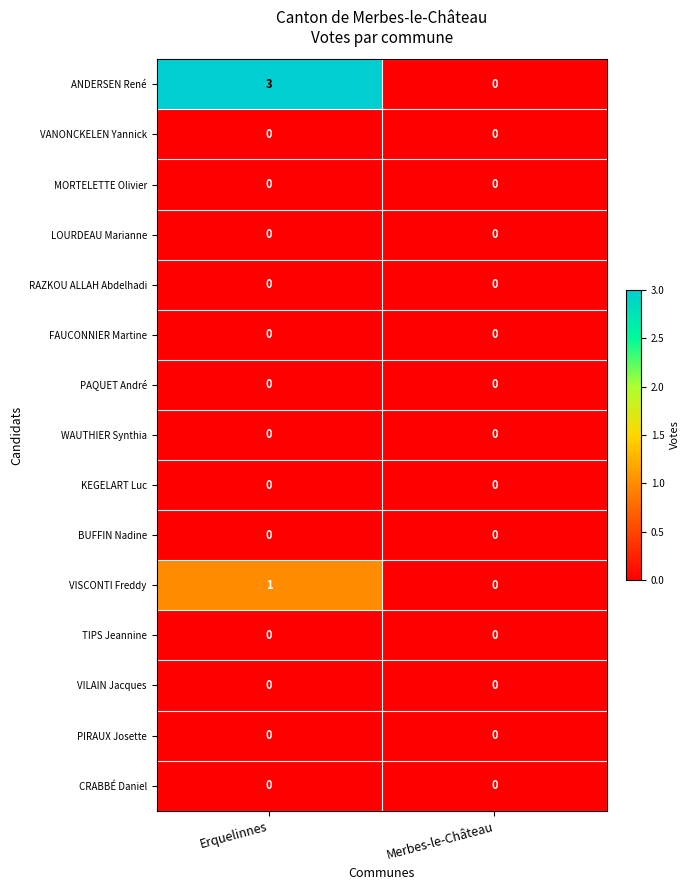

At which category is the sum across all series the highest?

Erquelinnes